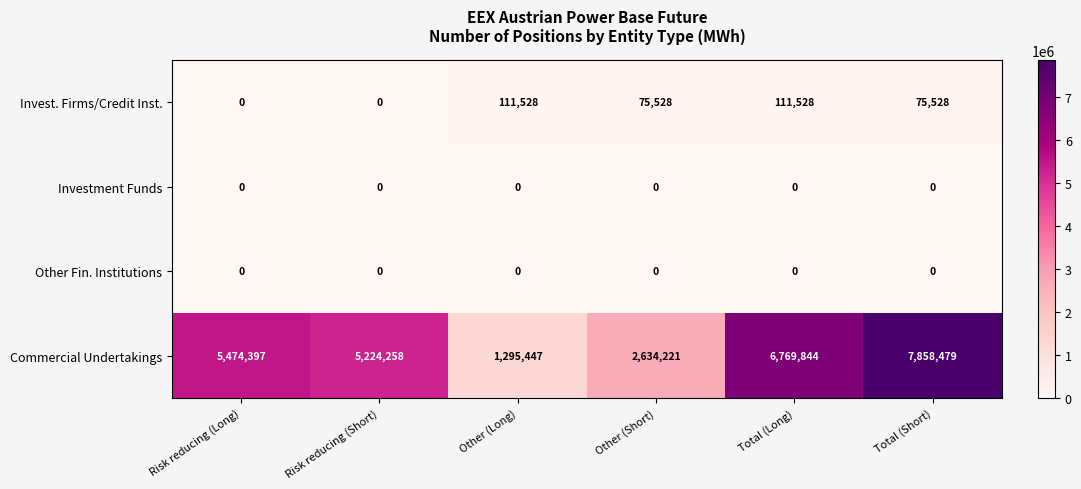

How many categories are shown in the chart?

6